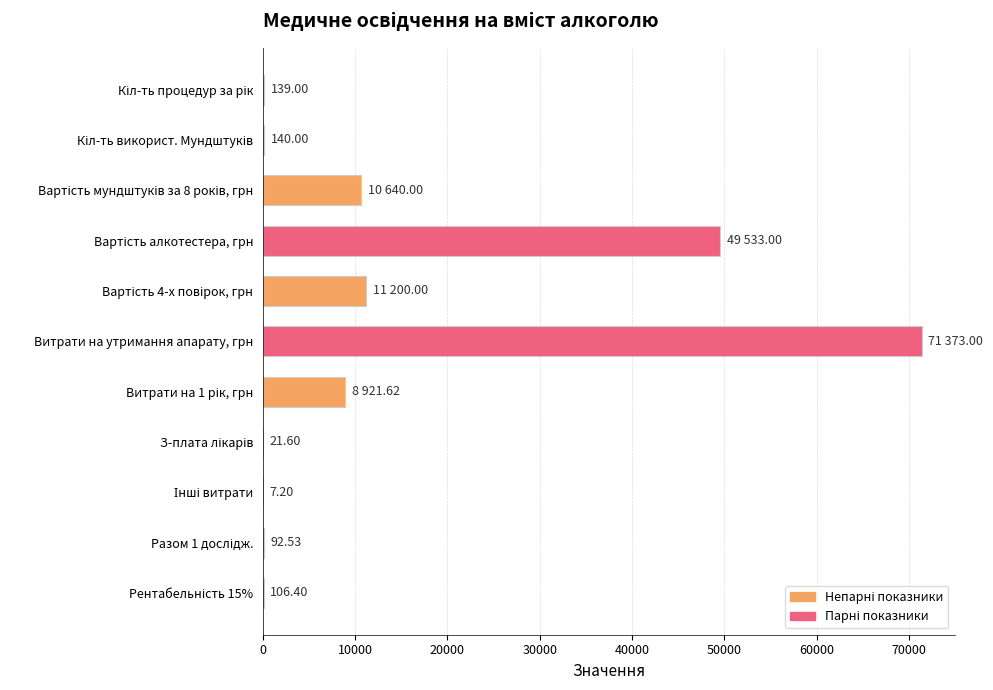

What is the sum of all values?

152174.4